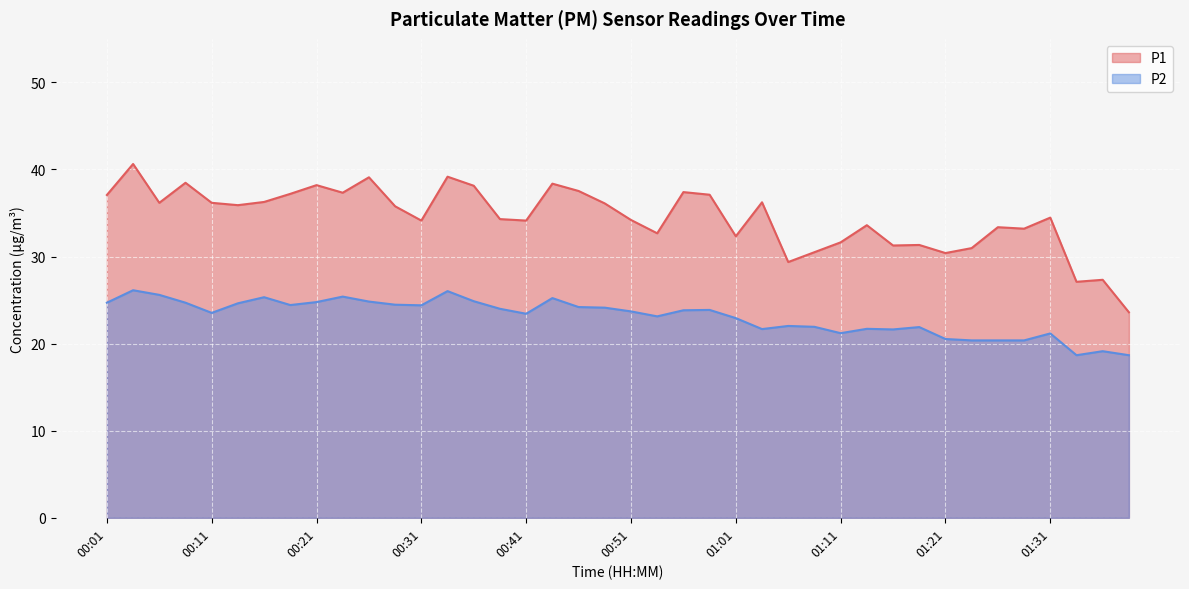

At which category does P2 reach its first local valley?

00:11